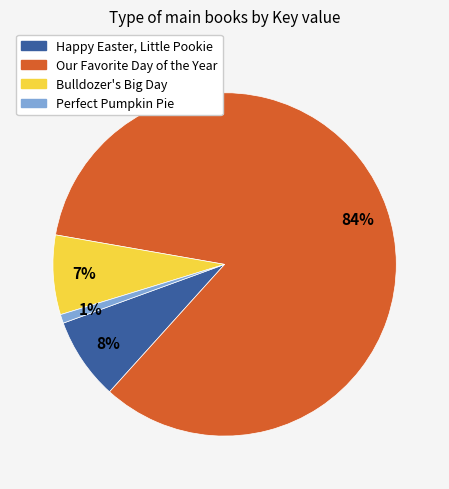

What percentage is the Our Favorite Day of the Year slice, to the nearest percent?

84%